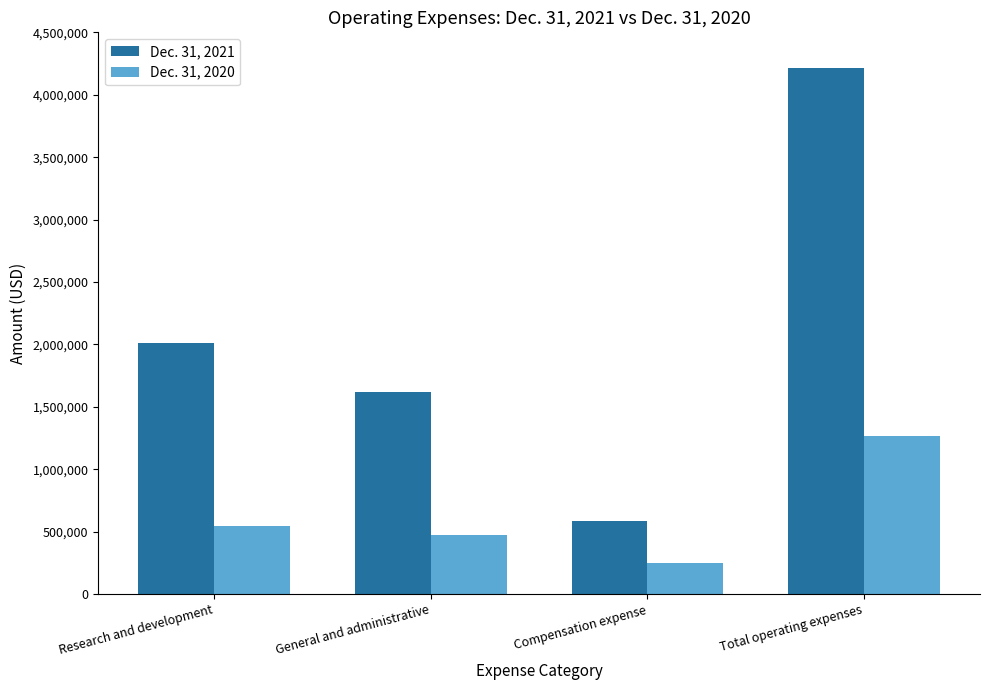

The value of Dec. 31, 2021 at Research and development is 2013762. True or false?

True